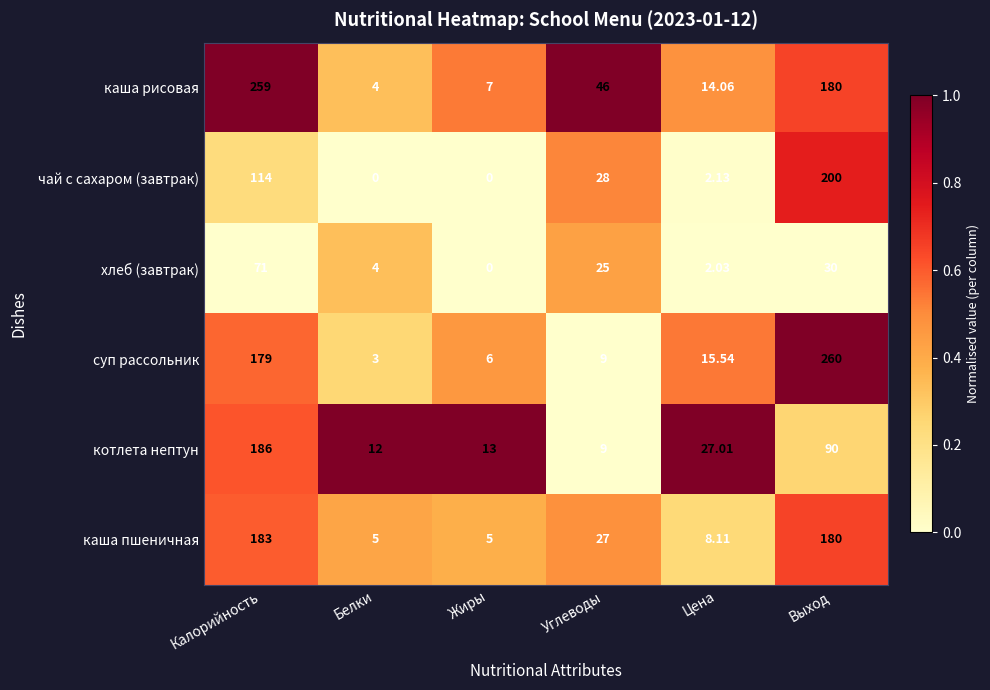

Which series has the largest total across all categories?

каша рисовая